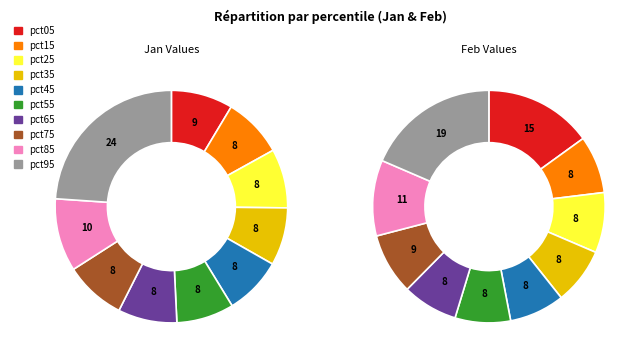

To the nearest percent, what is the difference between the largest and smallest slice percentages?

16%